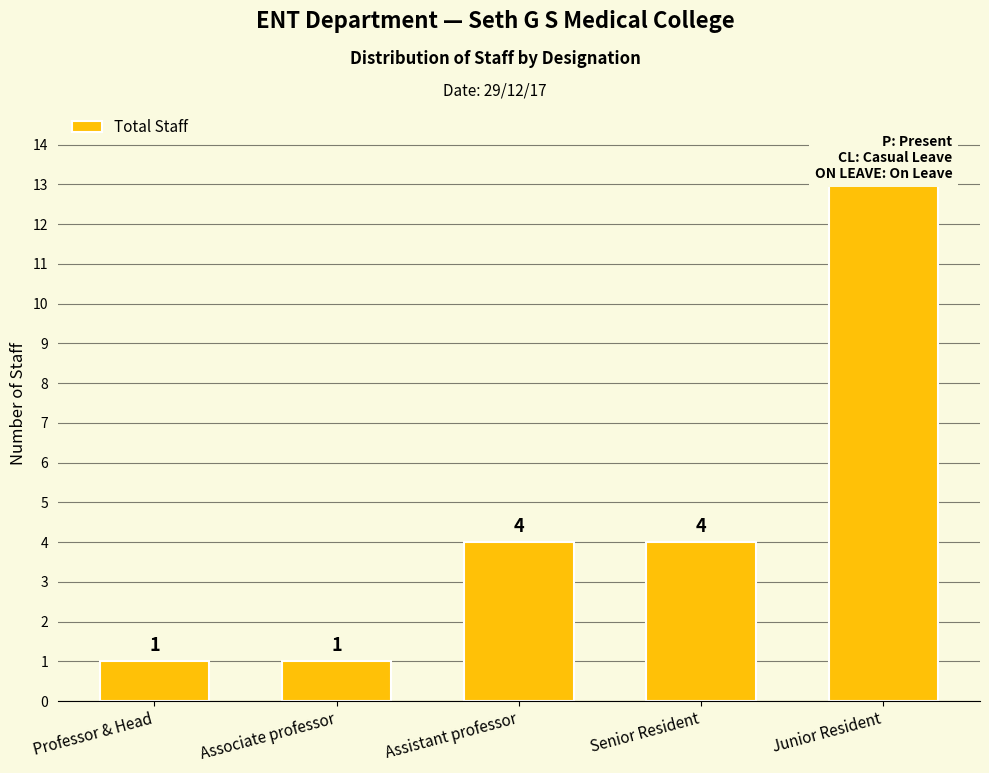

Reading left to right, what are all the values shown in this chart?

1	1	4	4	13